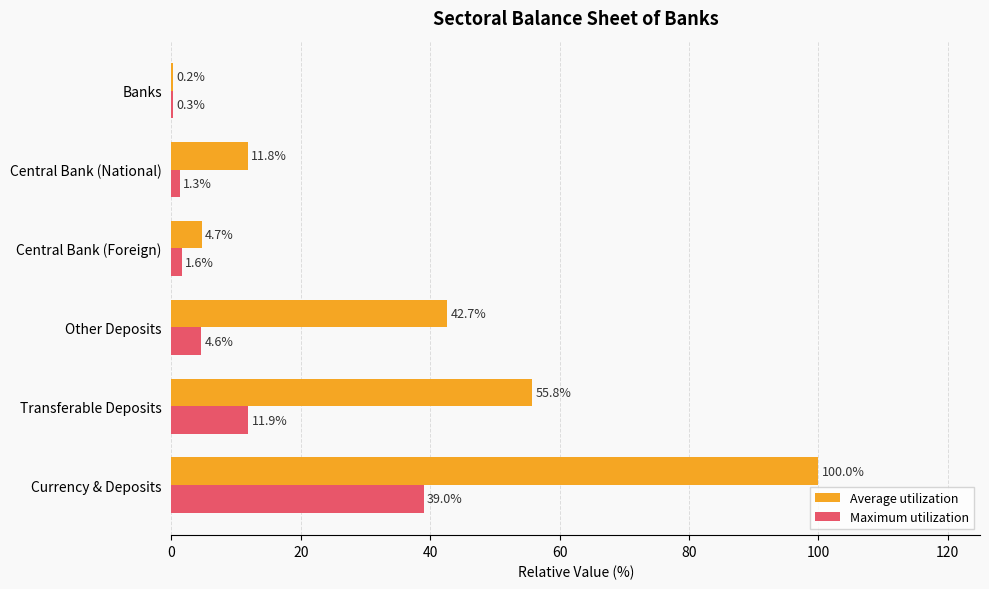

At which category is the sum across all series the highest?

Currency & Deposits